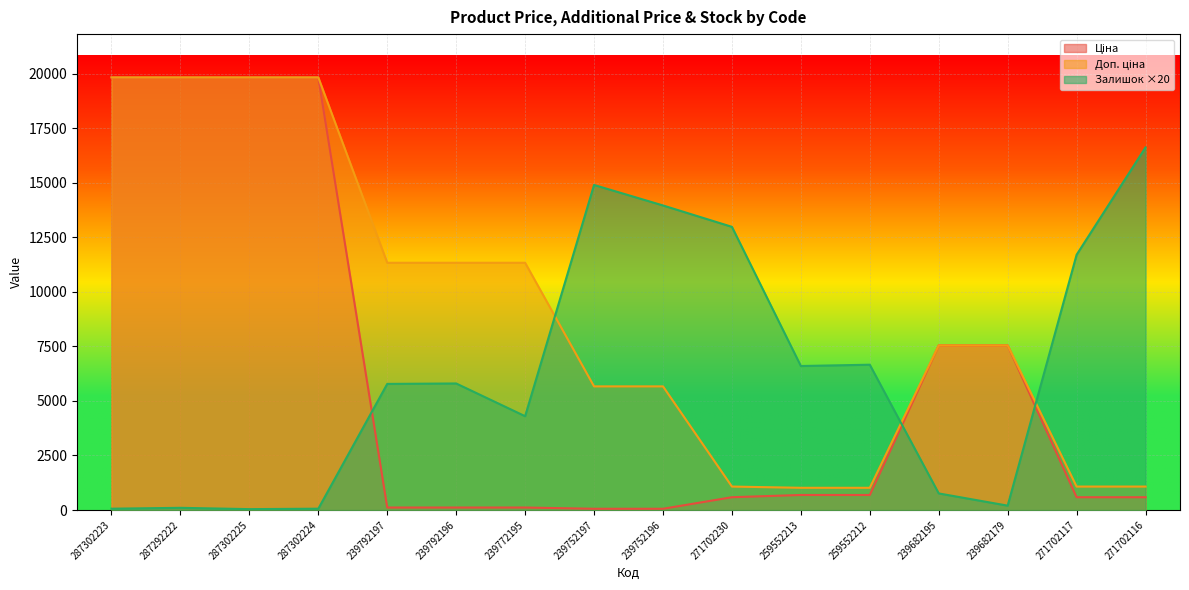

What is the greatest value displayed?

19831.1